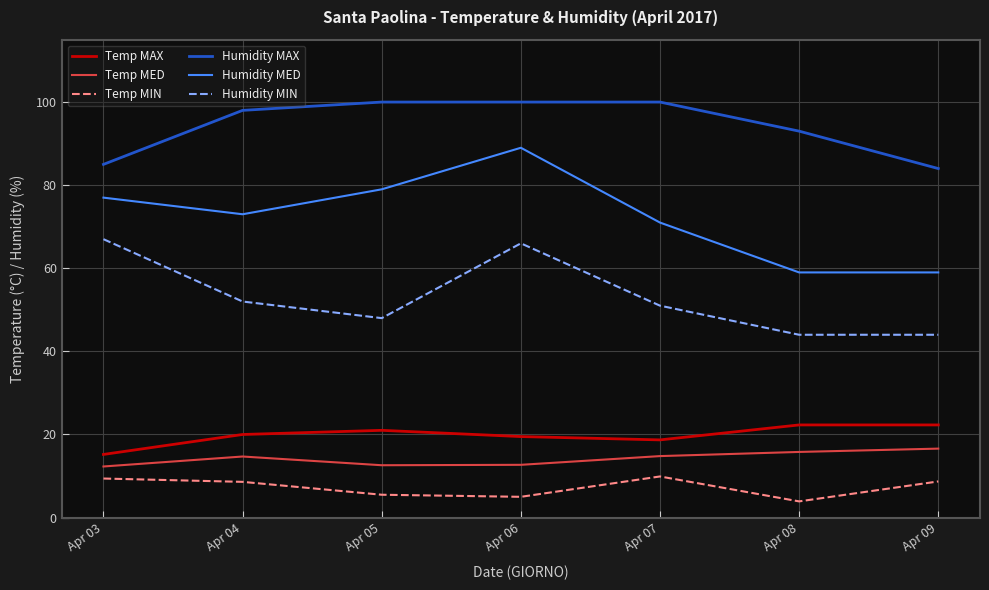

What is the sum of all Humidity MIN values?

372.0